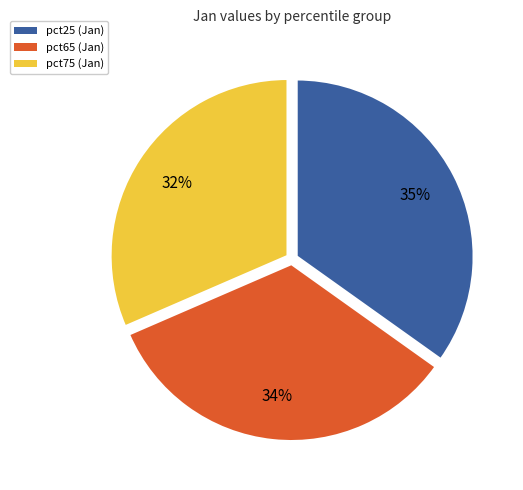

Is there any slice that represents more than half of the pie?

No